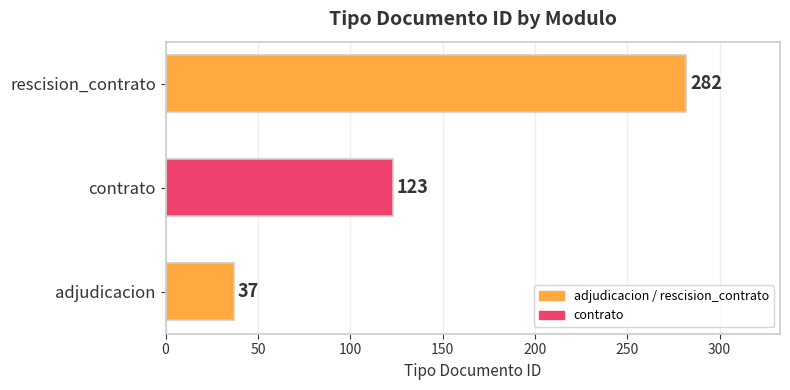

What is the sum of all values?

442